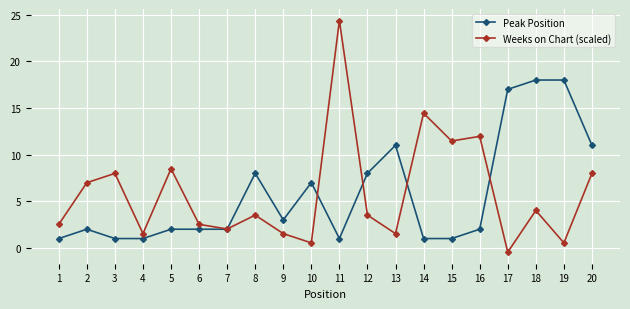

How many lines are shown in the chart?

2